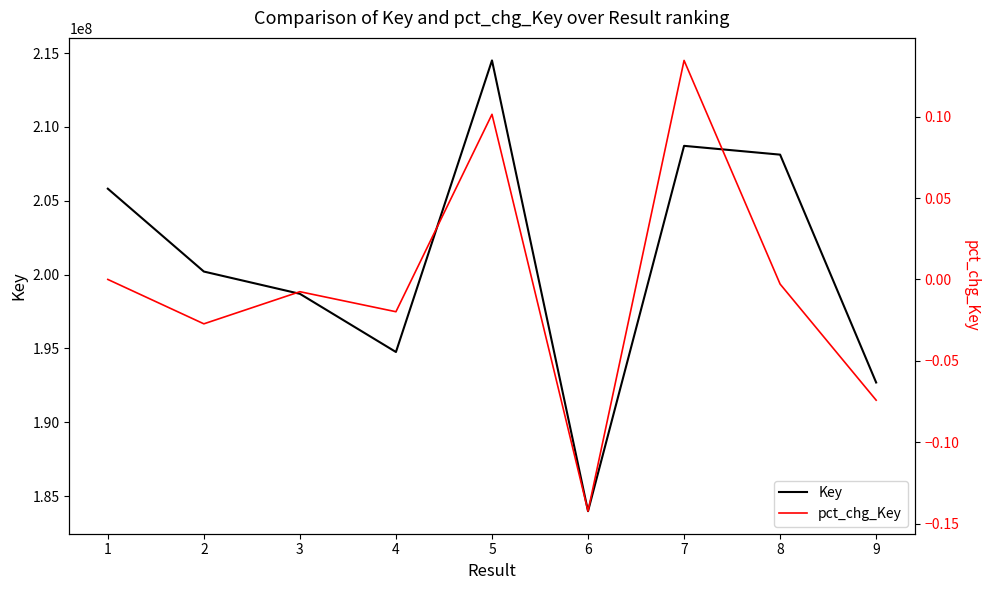

Is it true that pct_chg_Key equals -0.1 at 9?

True